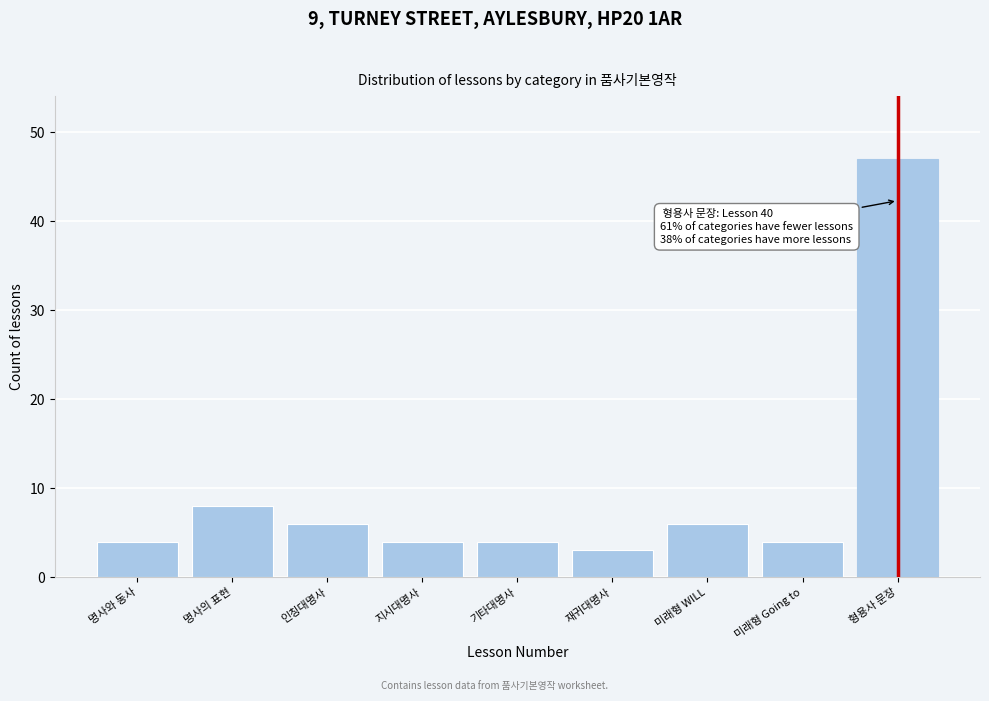

Reading left to right, list all the values displayed in this chart.

명사와 동사=4	명사의 표현=8	인칭대명사=6	지시대명사=4	기타대명사=4	재귀대명사=3	미래형 WILL=6	미래형 Going to=4	형용사 문장=47